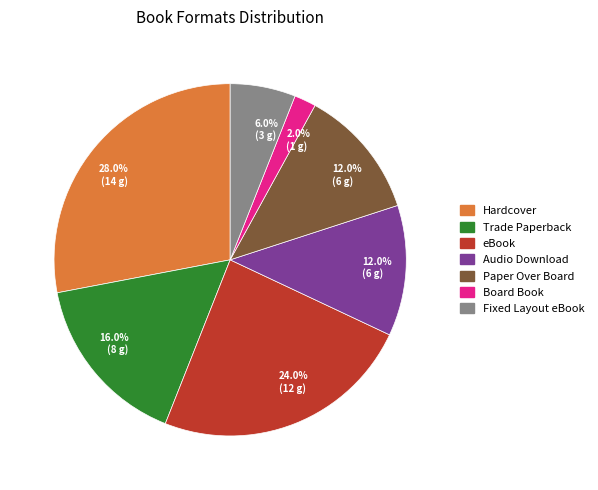

Which slice is the largest?

Hardcover